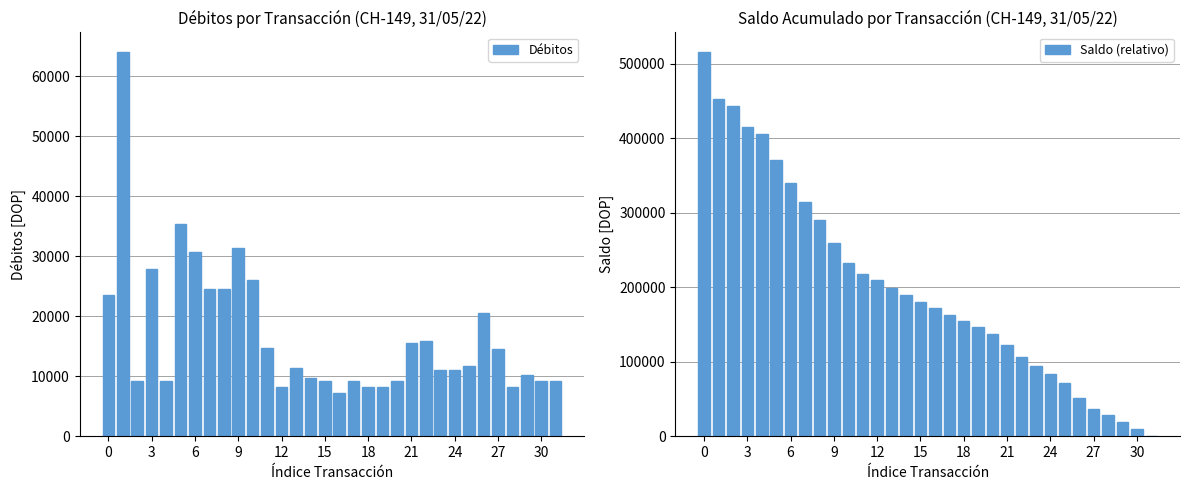

At how many categories does at least one series exceed 201086?

13